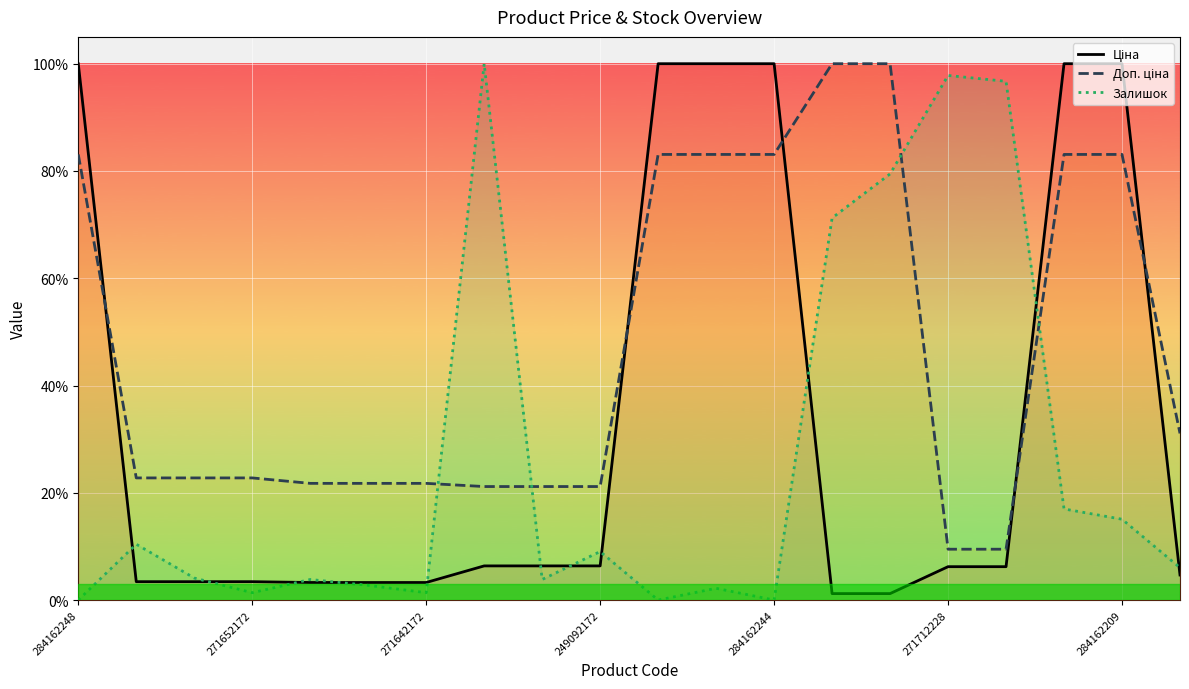

Reading left to right, transcribe all the data shown in this chart.

Ціна: 100.0	3.4	3.4	3.4	3.3	3.3	3.3	6.4	6.4	6.4	100.0	100.0	100.0	1.2	1.2	6.2	6.2	100.0	100.0	4.7
Доп. ціна: 83.1	22.8	22.8	22.8	21.8	21.8	21.8	21.2	21.2	21.2	83.1	83.1	83.1	100.0	100.0	9.5	9.5	83.1	83.1	31.1
Залишок: 0.0	10.4	4.1	1.4	3.8	2.7	1.4	100.0	3.8	9.0	0.0	2.2	0.0	71.2	79.5	97.8	96.7	17.0	15.1	6.0